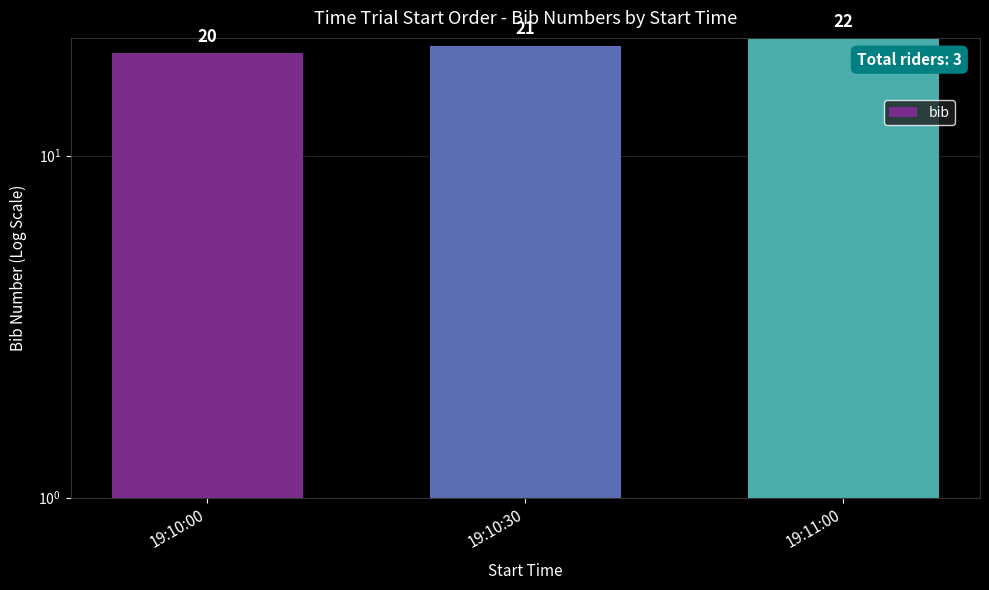

How many distinct data groups are displayed?

1